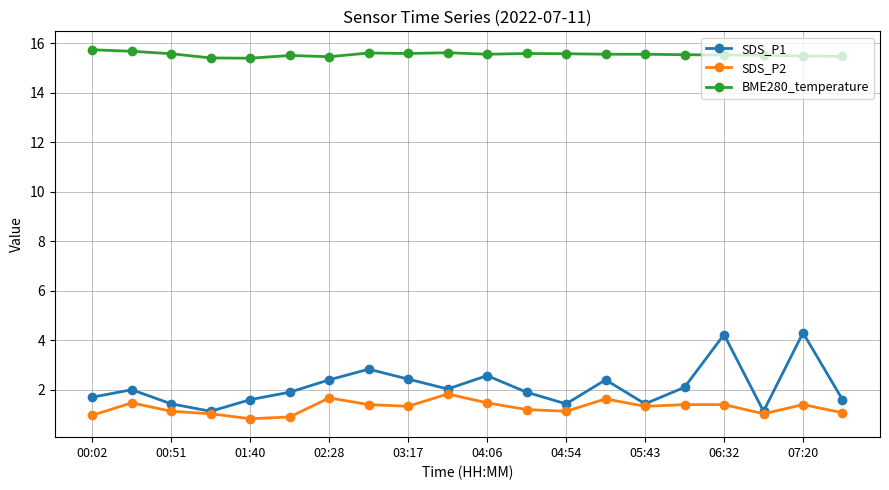

Which series has the widest spread of values?

SDS_P1